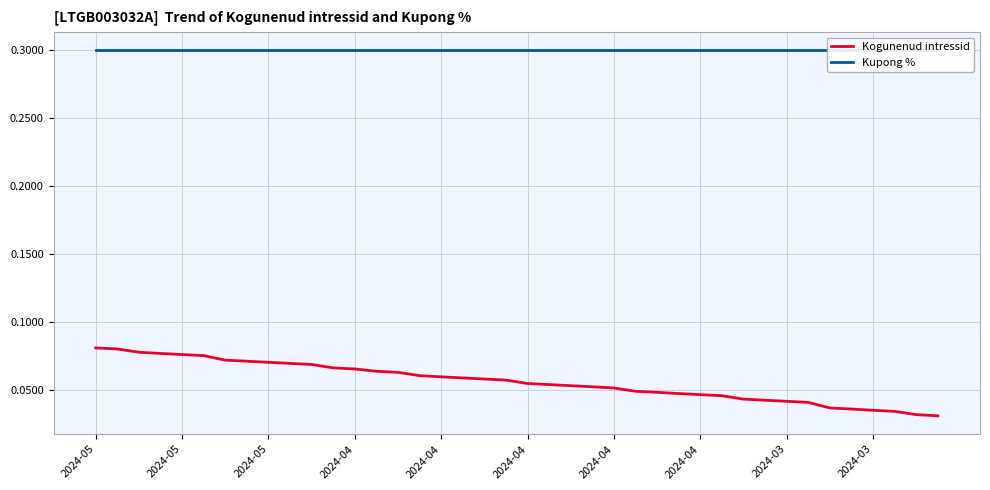

What is the maximum value for Kogunenud intressid?

0.1